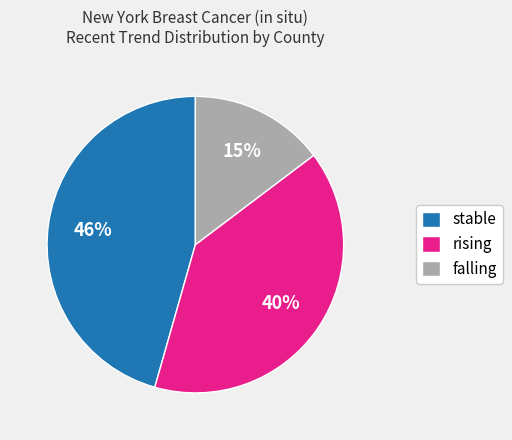

Is the sum of falling and rising greater than half?

Yes